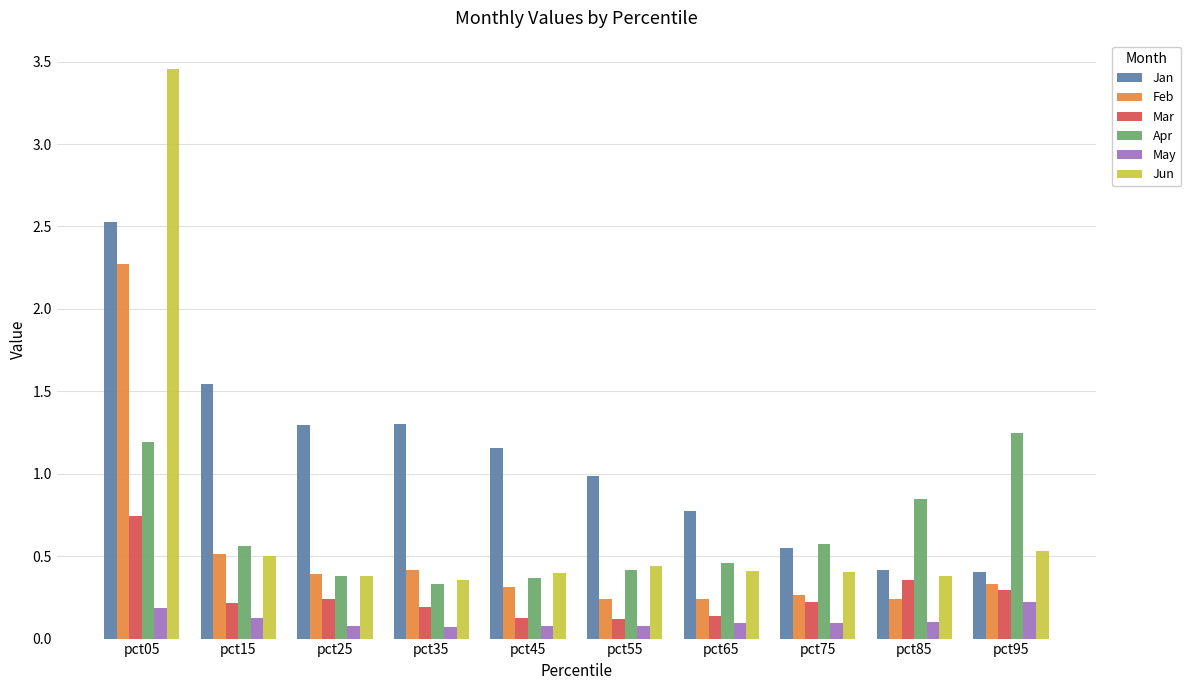

What is the difference between the highest and lowest values at pct55?

0.9